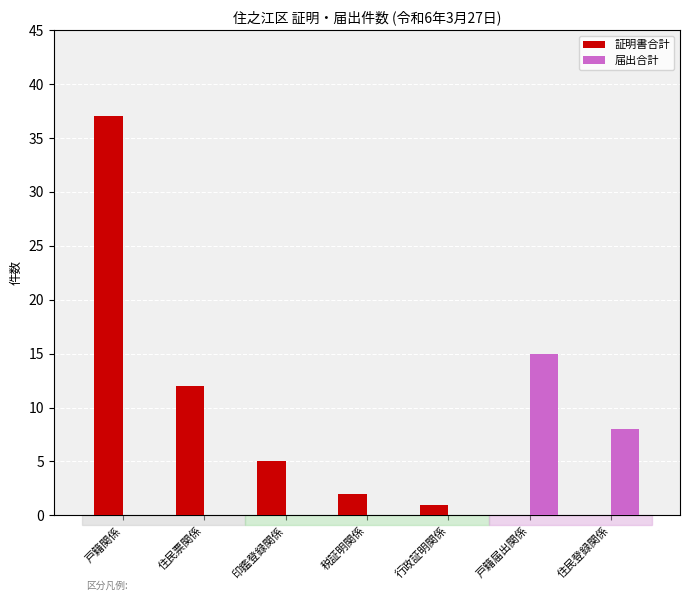

What is the greatest value displayed?

37